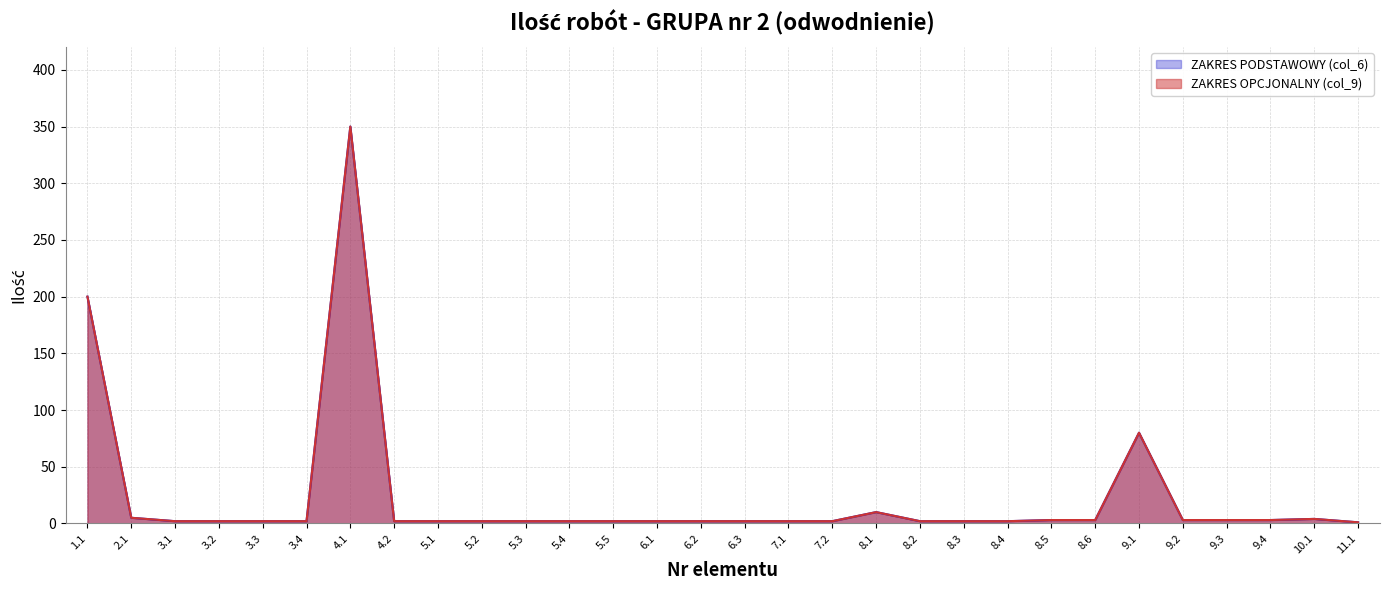

True or false: ZAKRES PODSTAWOWY (col_6) has a value of 1 at 11.1.

False